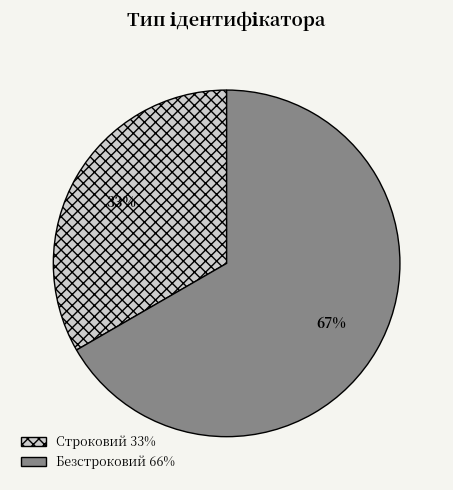

True or false: Строковий accounts for 33% of the total.

True